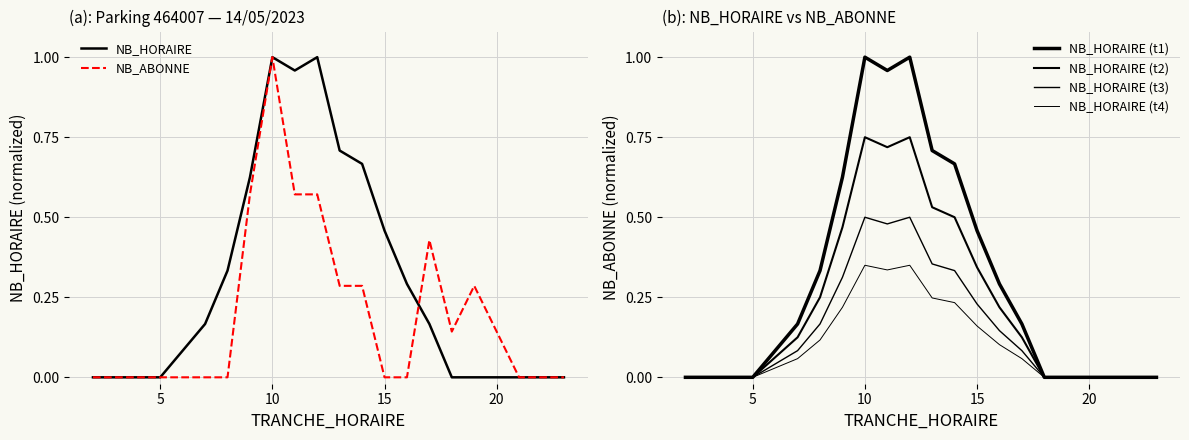

What is the highest value of the NB_ABONNE series?

1.0